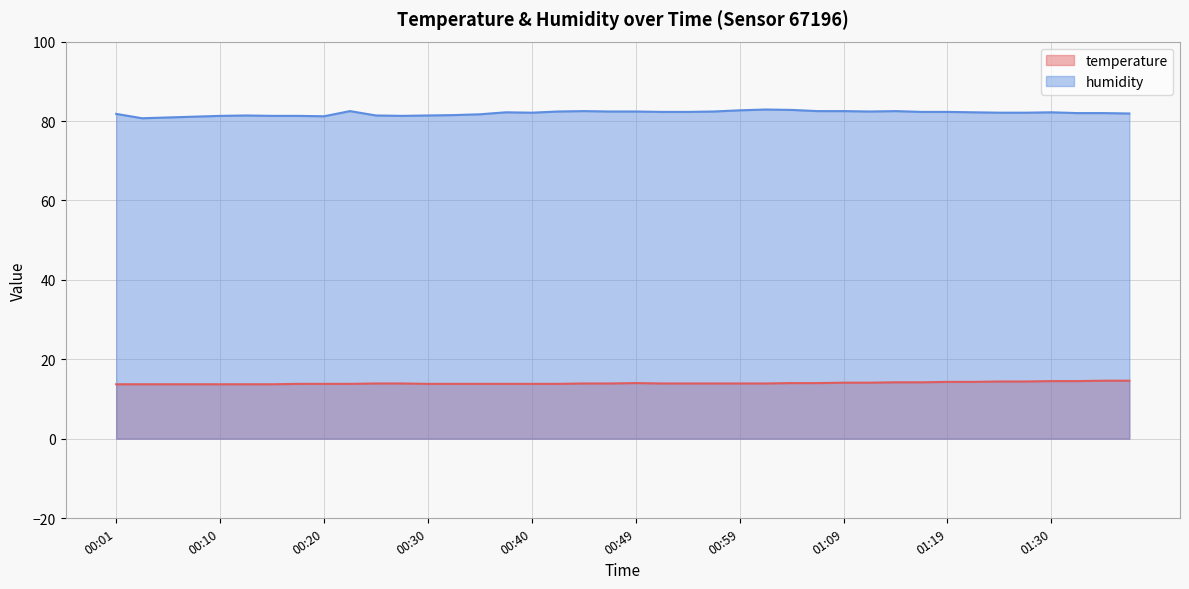

What is the value of the humidity point at the 11th from the left?

81.4